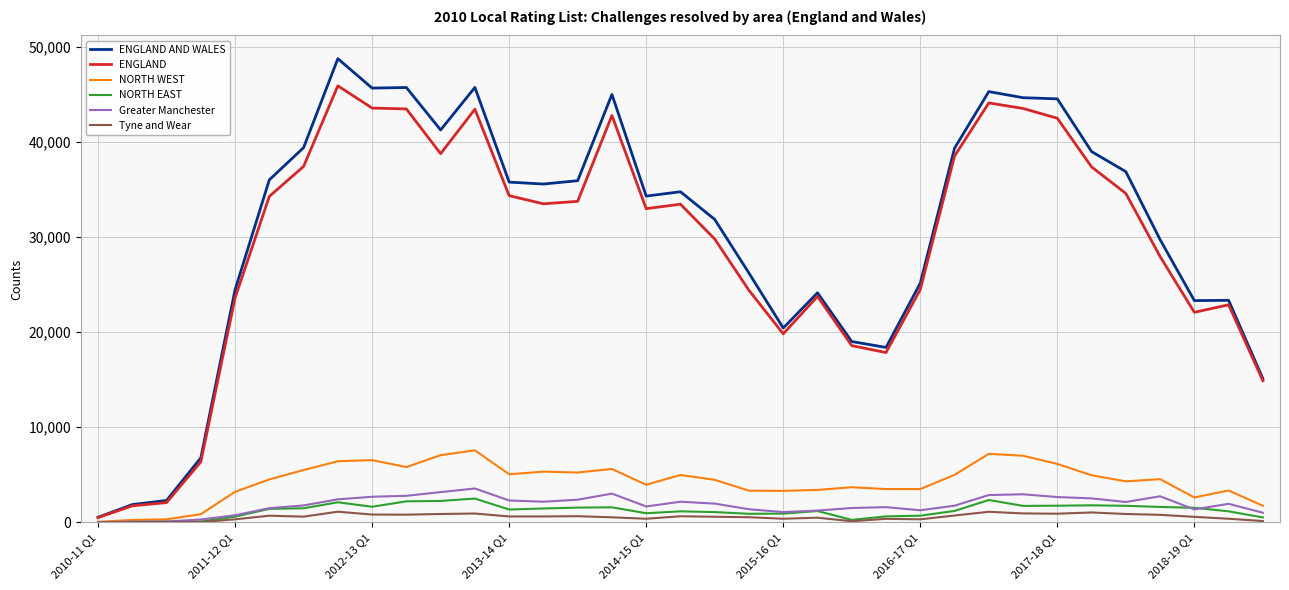

In ENGLAND AND WALES, how many points are lower than both neighbors (excluding endpoints)?

7